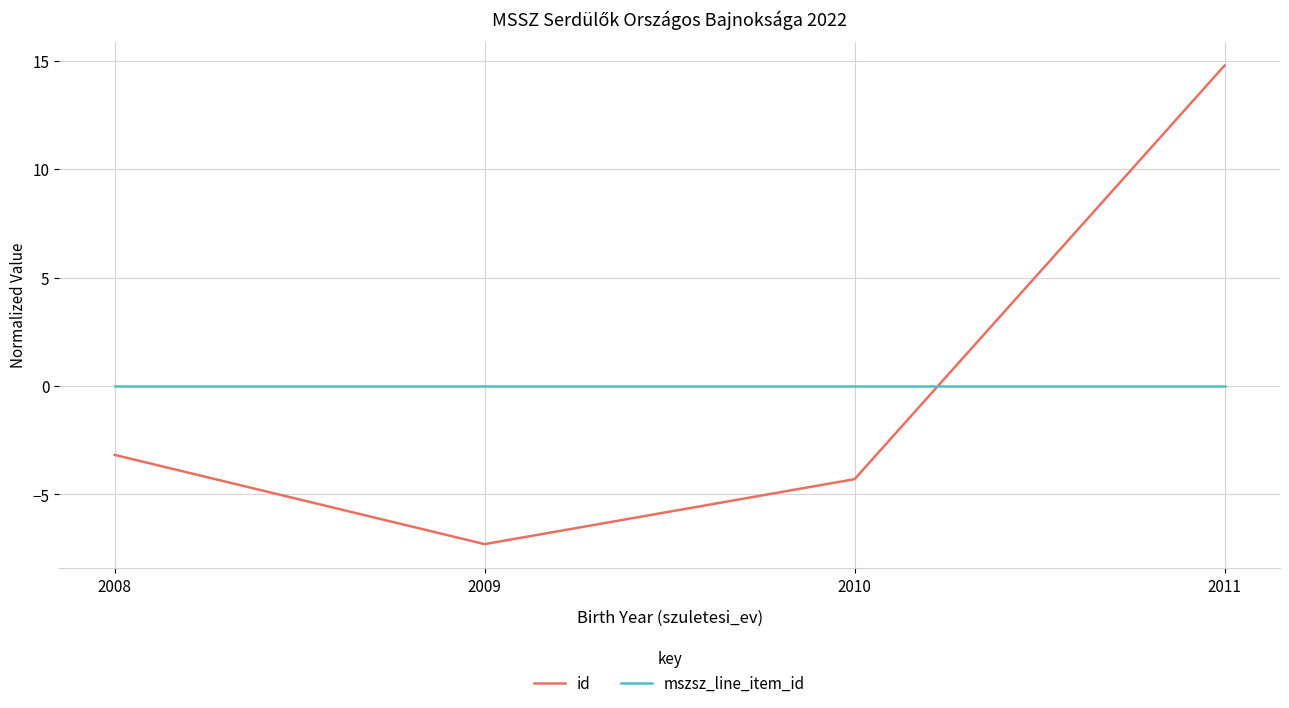

List the labels in order of id value, smallest first.

2009, 2010, 2008, 2011